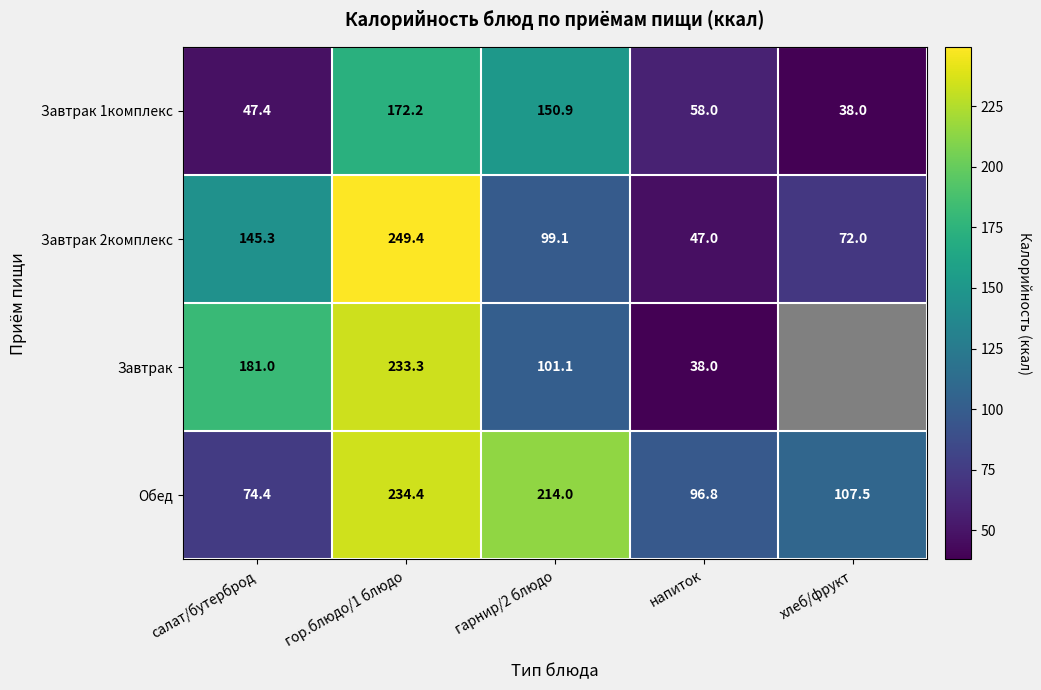

At which category does the chart reach its minimum across all series?

хлеб/фрукт